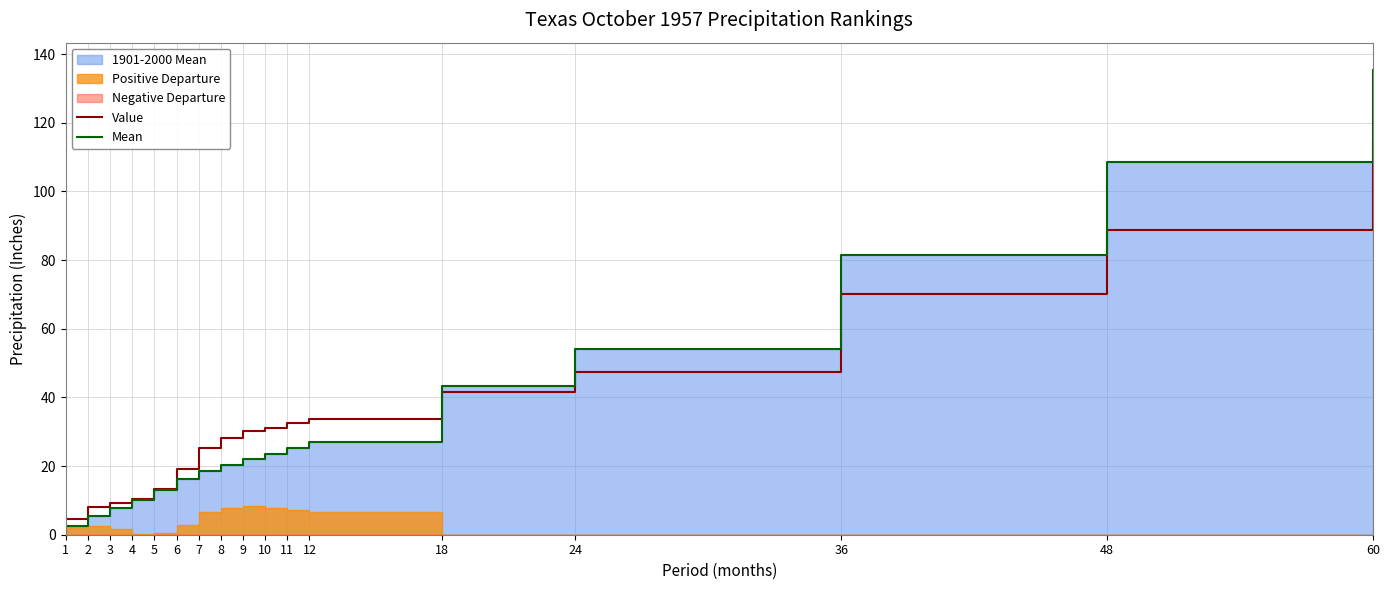

List the series in order of their overall mean, lowest first.

Value, Mean